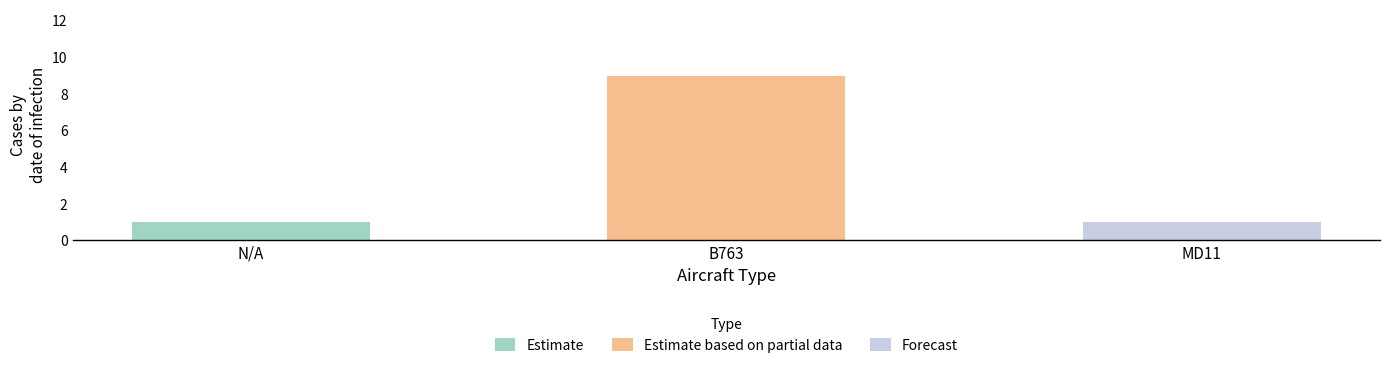

What is the average value?

4